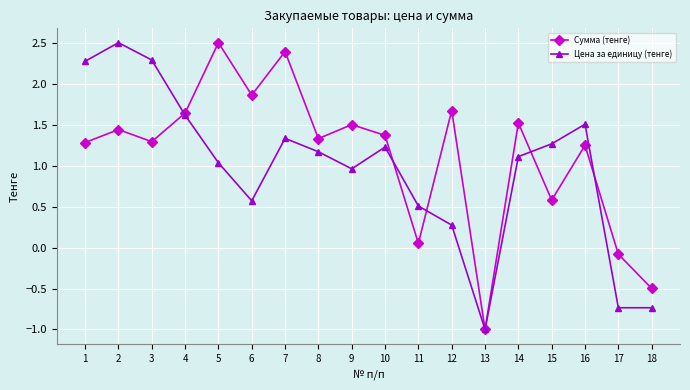

Which category has the highest value in the Сумма (тенге) series?

5